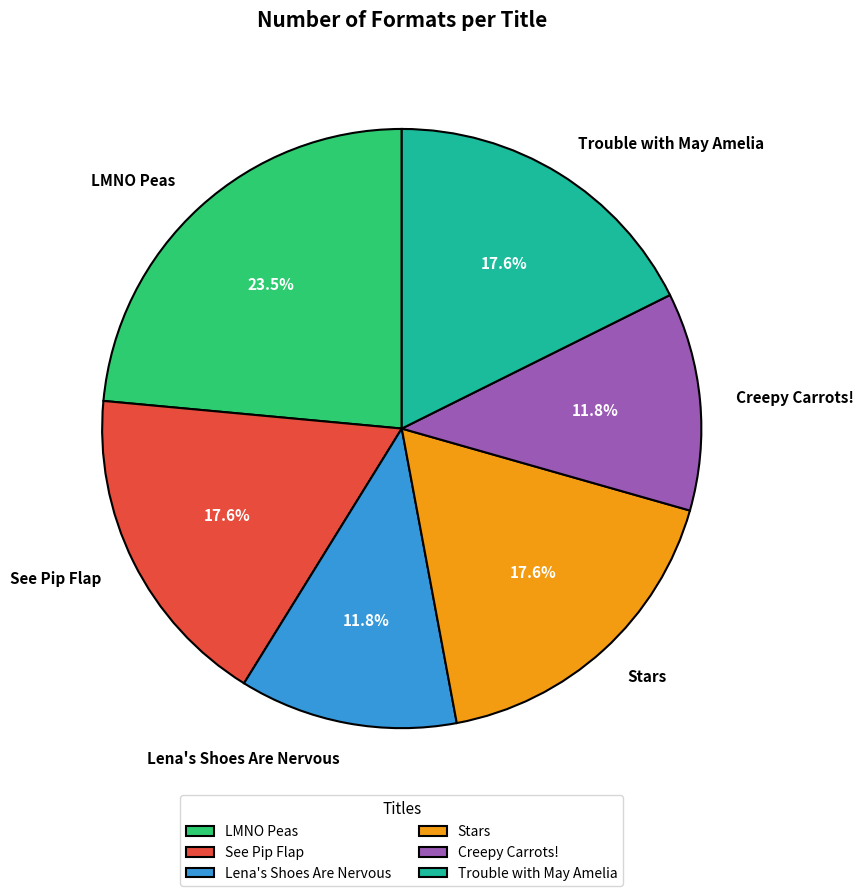

Combined, what portion of the pie is Creepy Carrots! and Stars?

29.4%